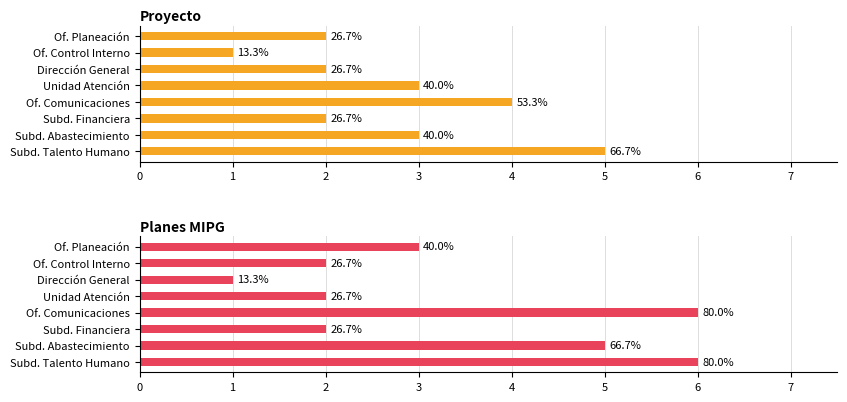

What is the difference between the maximum and minimum values in the Planes MIPG series?

5